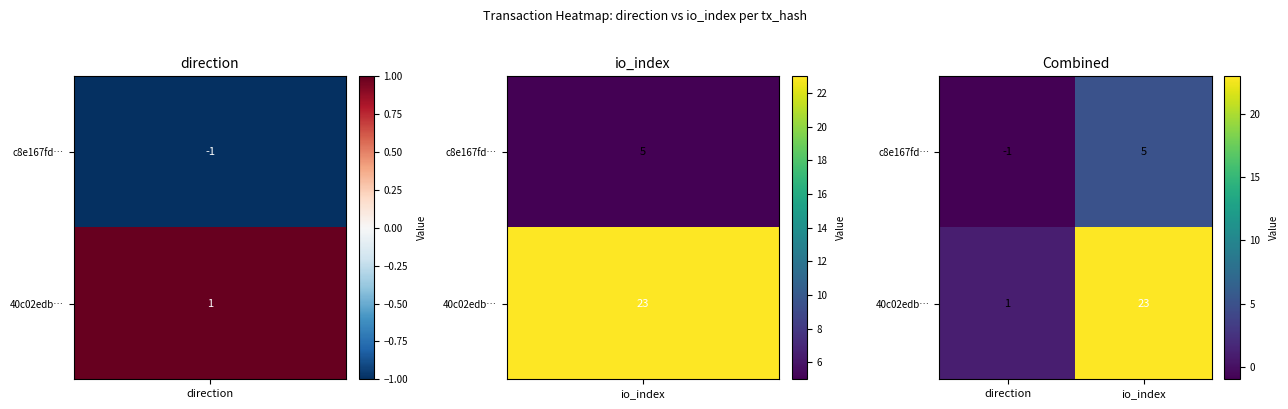

What is the sum of all 40c02edb… values?

24